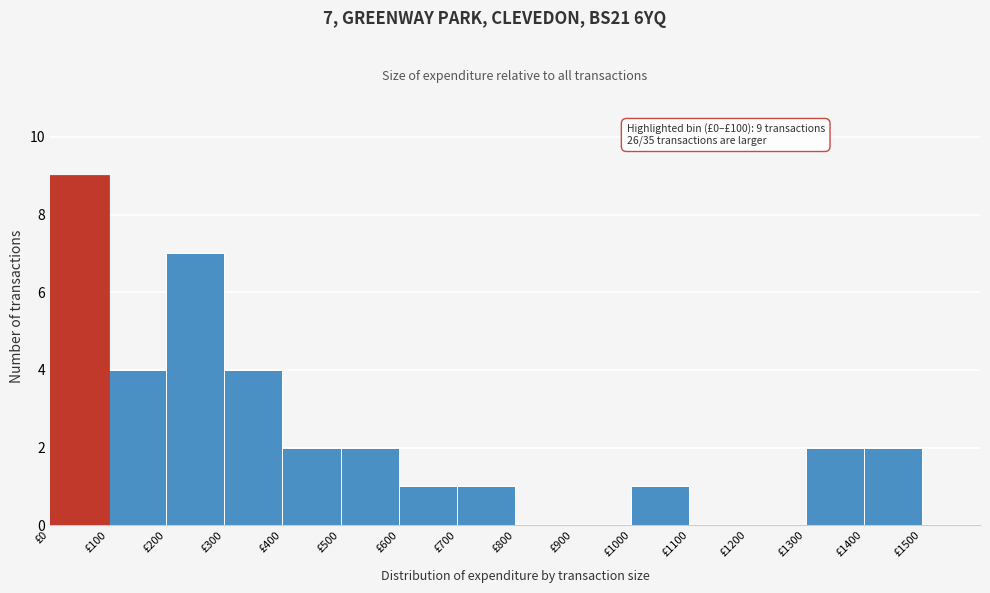

Which range on the x-axis has the tallest bar?

0 to 100